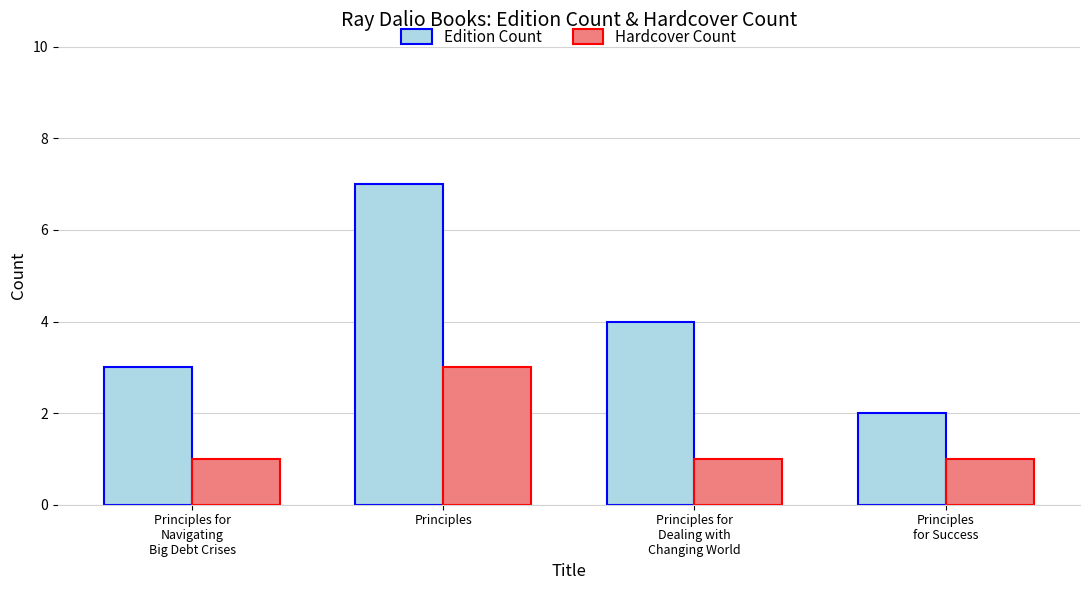

What is the greatest value displayed?

7